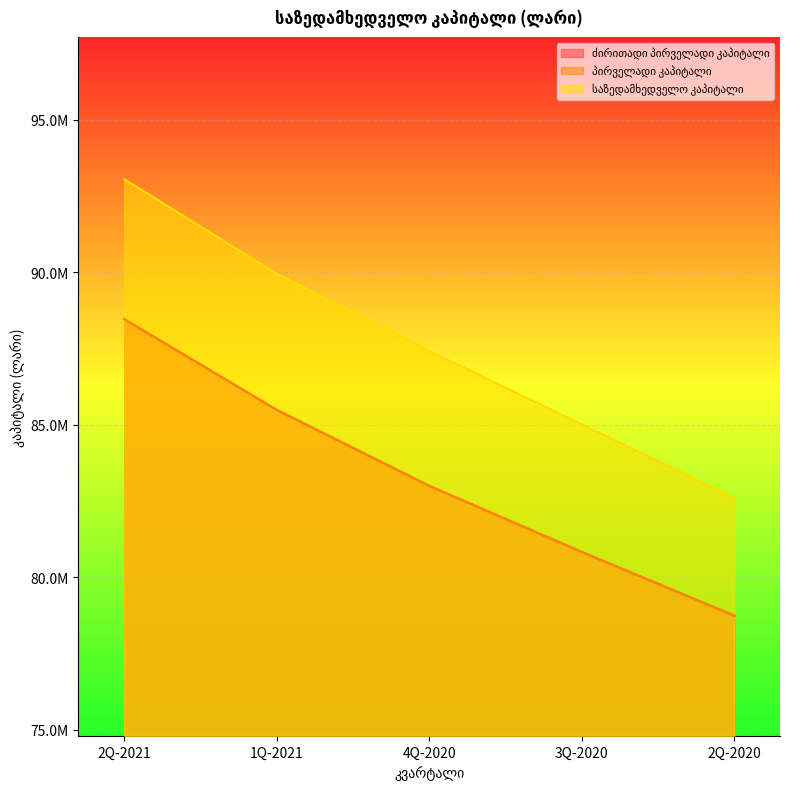

Which series has the largest total across all categories?

საზედამხედველო კაპიტალი